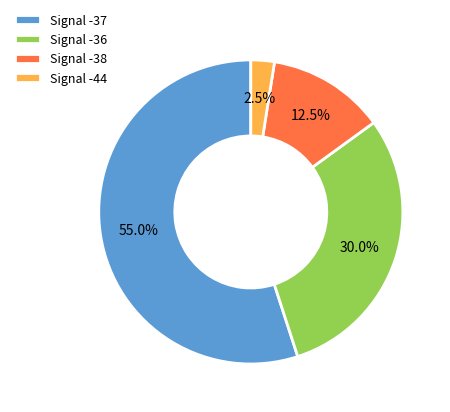

Which slice is the largest?

Signal -37